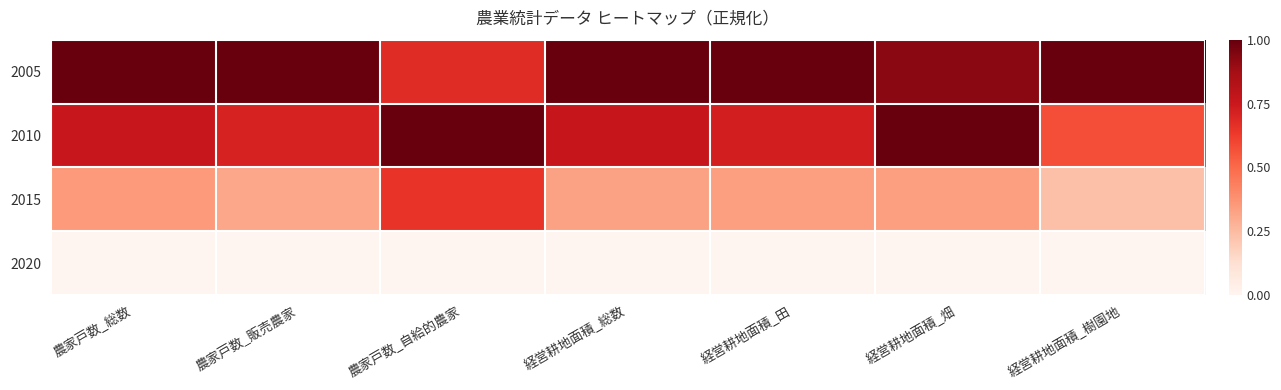

What is the greatest value displayed?

1.0